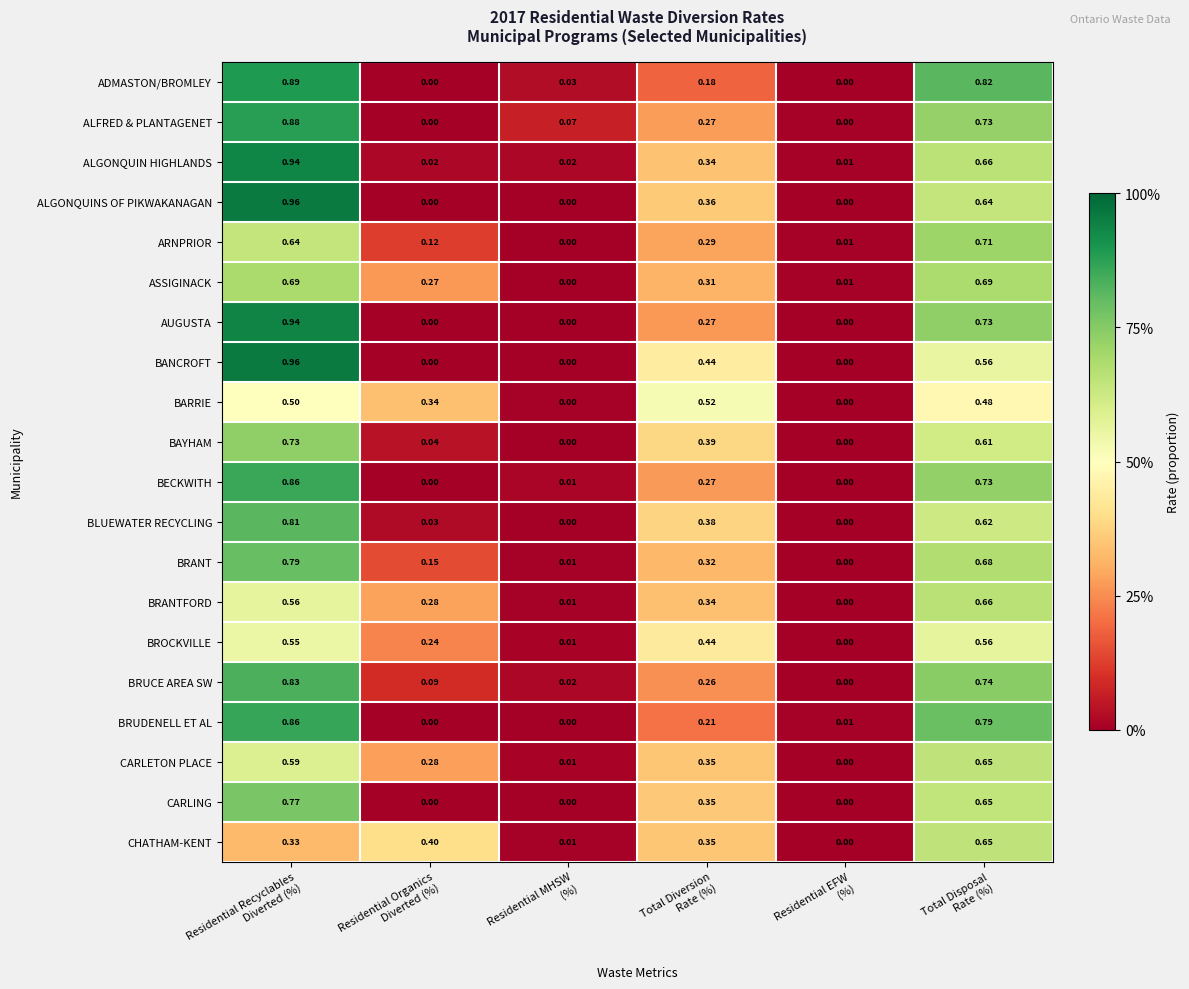

Which series has the largest total across all categories?

ALGONQUIN HIGHLANDS